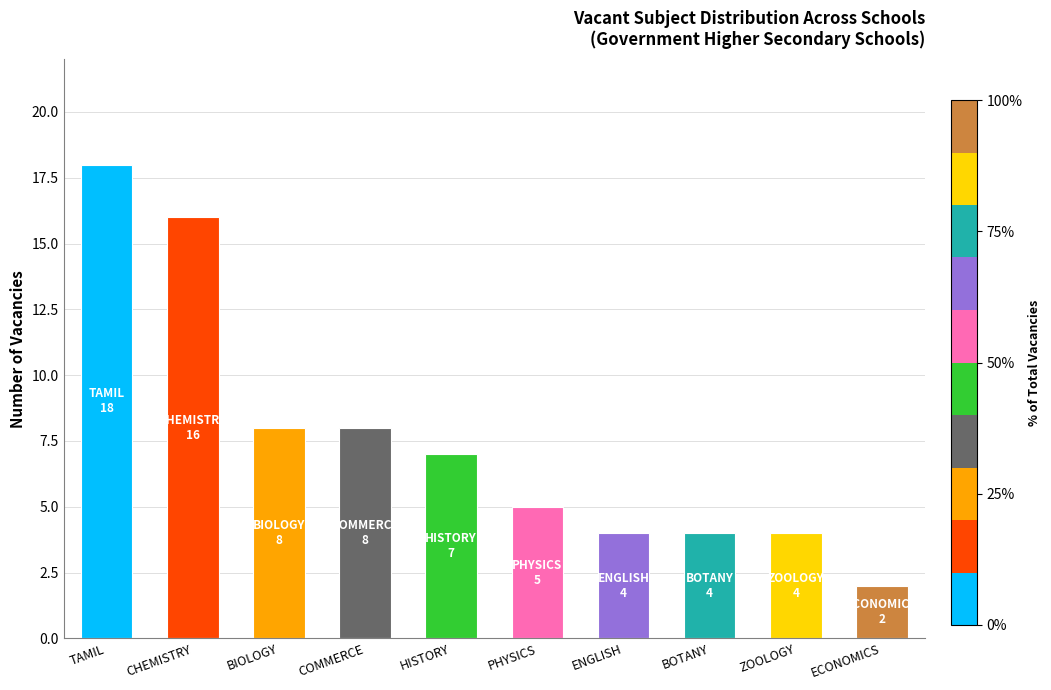

Does the chart contain stacked bars?

No